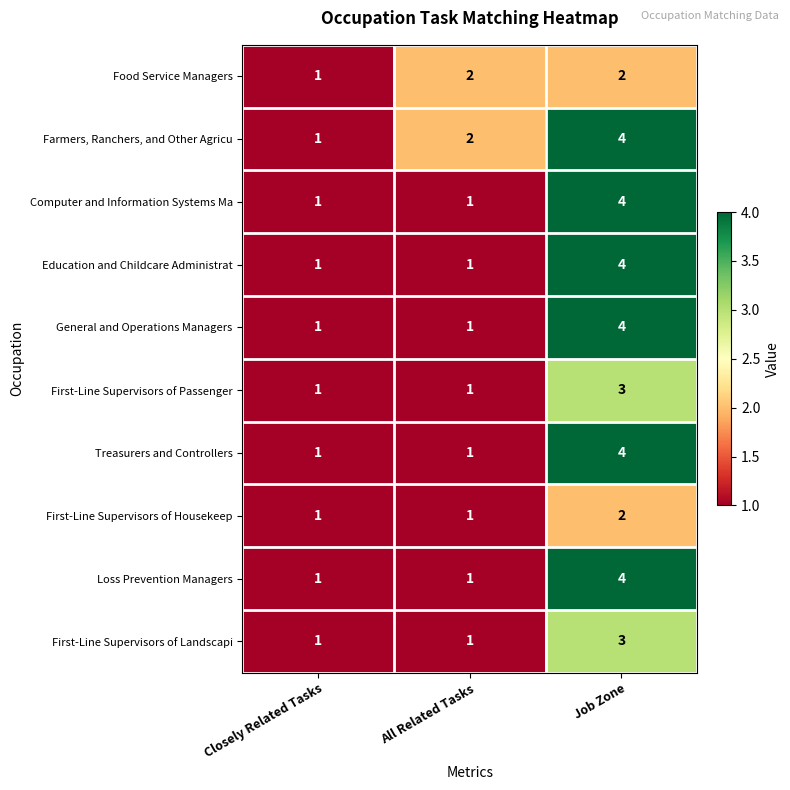

What is the difference between the Treasurers and Controllers values at Job Zone and Closely Related Tasks?

3